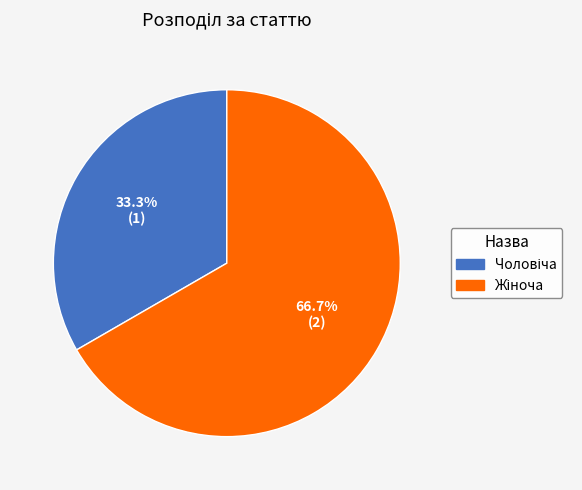

Does any single category account for the majority?

Yes